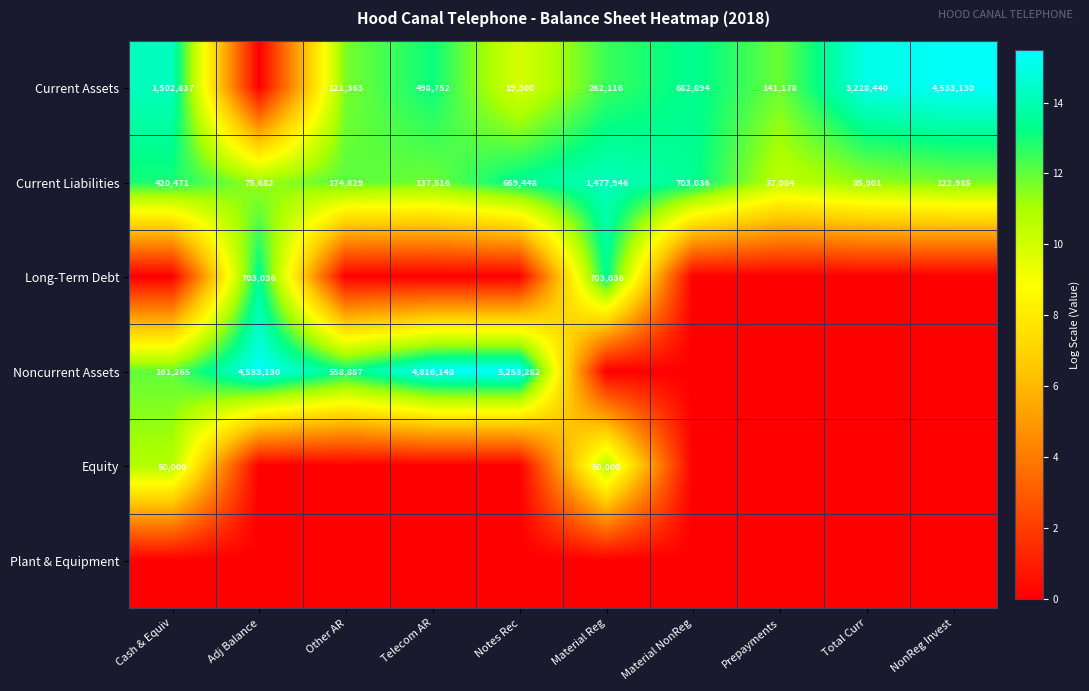

Is it true that Current Assets equals 1502837 at Cash & Equiv?

True